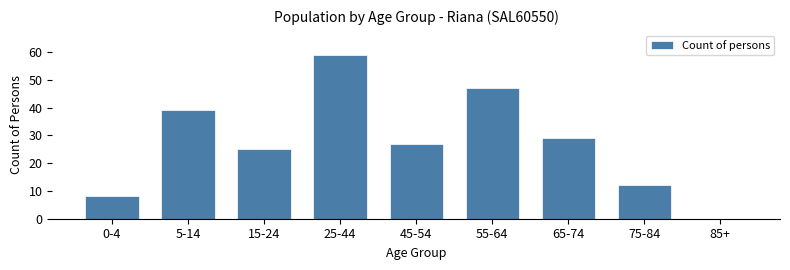

Reading left to right, extract all data points from this chart.

0-4=8	5-14=39	15-24=25	25-44=59	45-54=27	55-64=47	65-74=29	75-84=12	85+=0